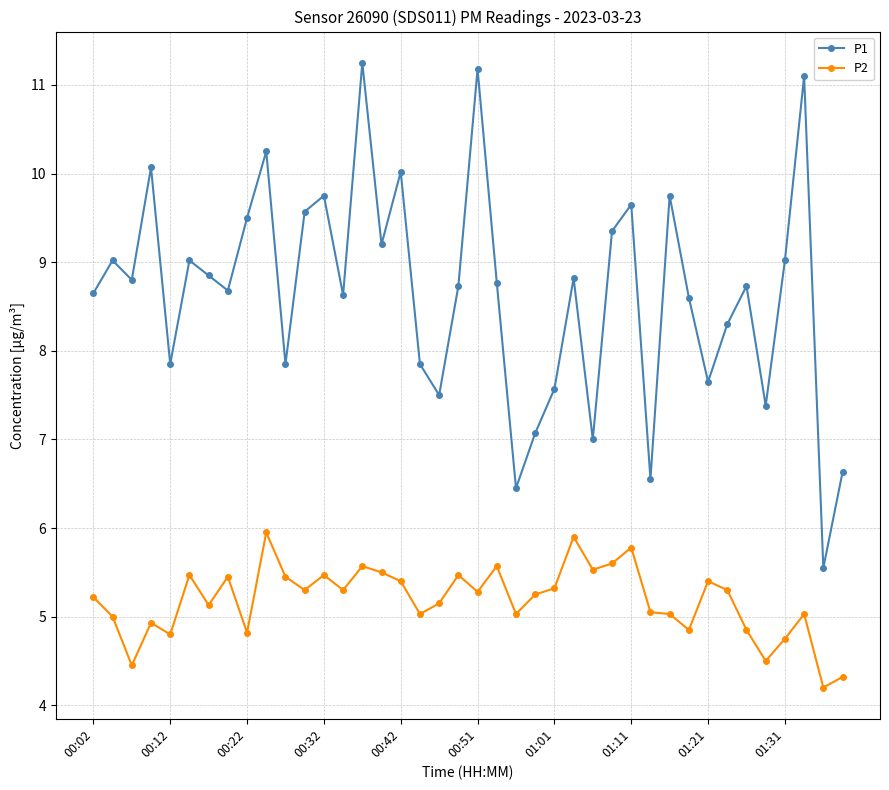

List the series in order of their peak value, highest first.

P1, P2